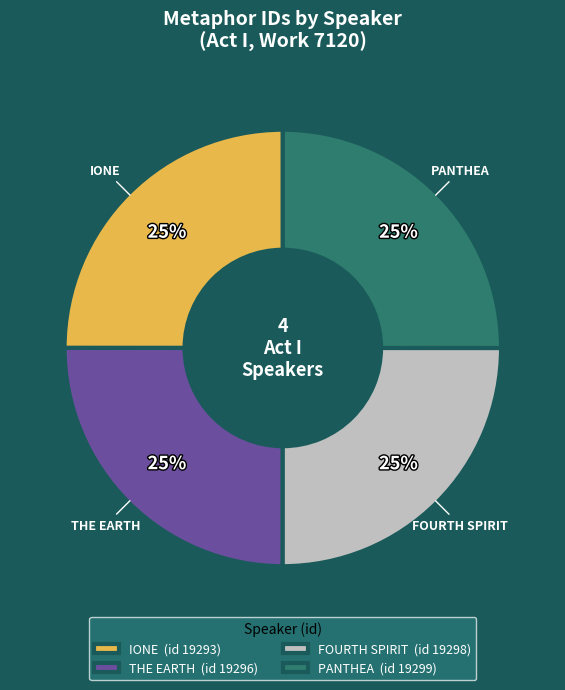

Is it true that FOURTH SPIRIT is 25% of the pie?

True